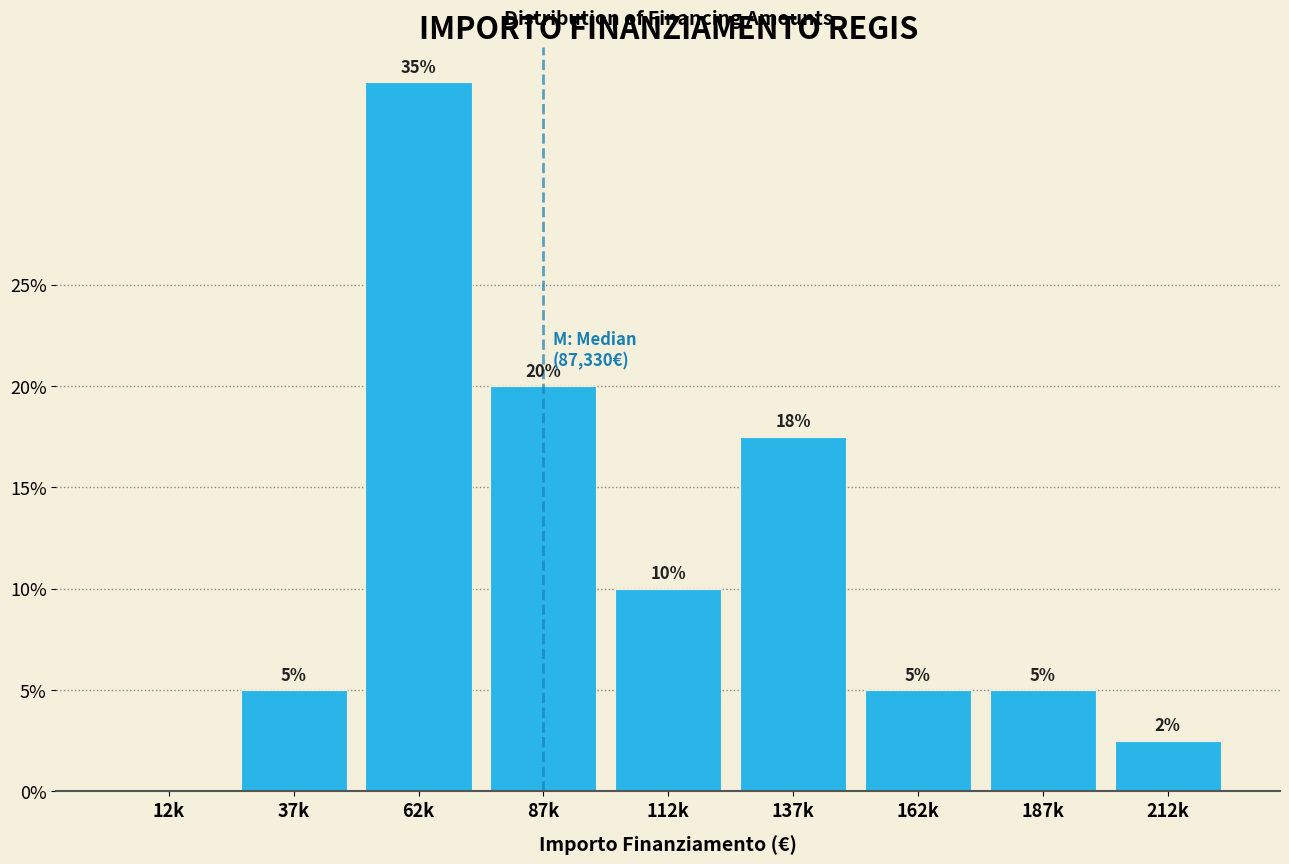

What is the sum of all values?

100.0